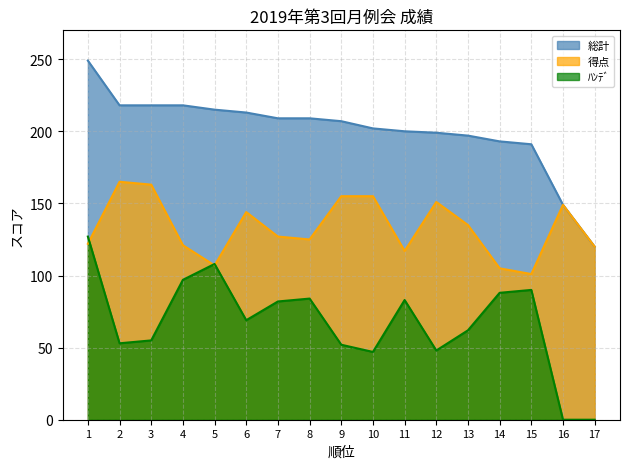

What is the spread (max minus min) of values at 10?

155